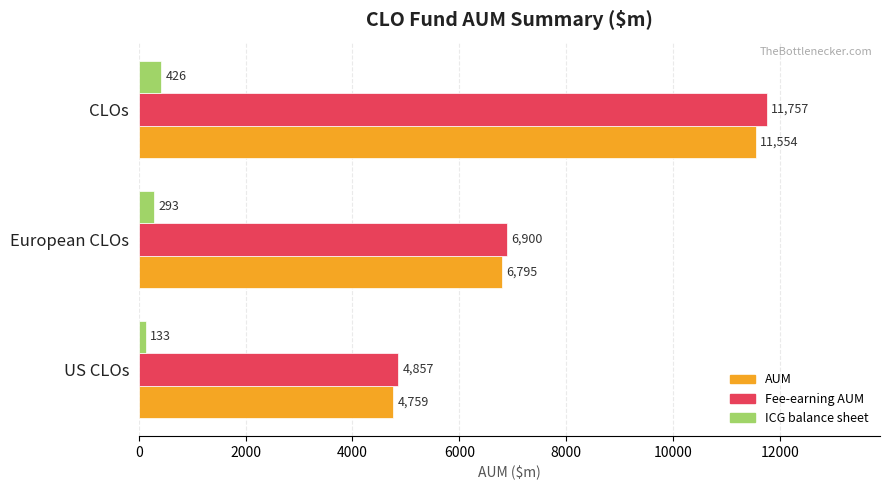

Count the number of categories in the chart.

3